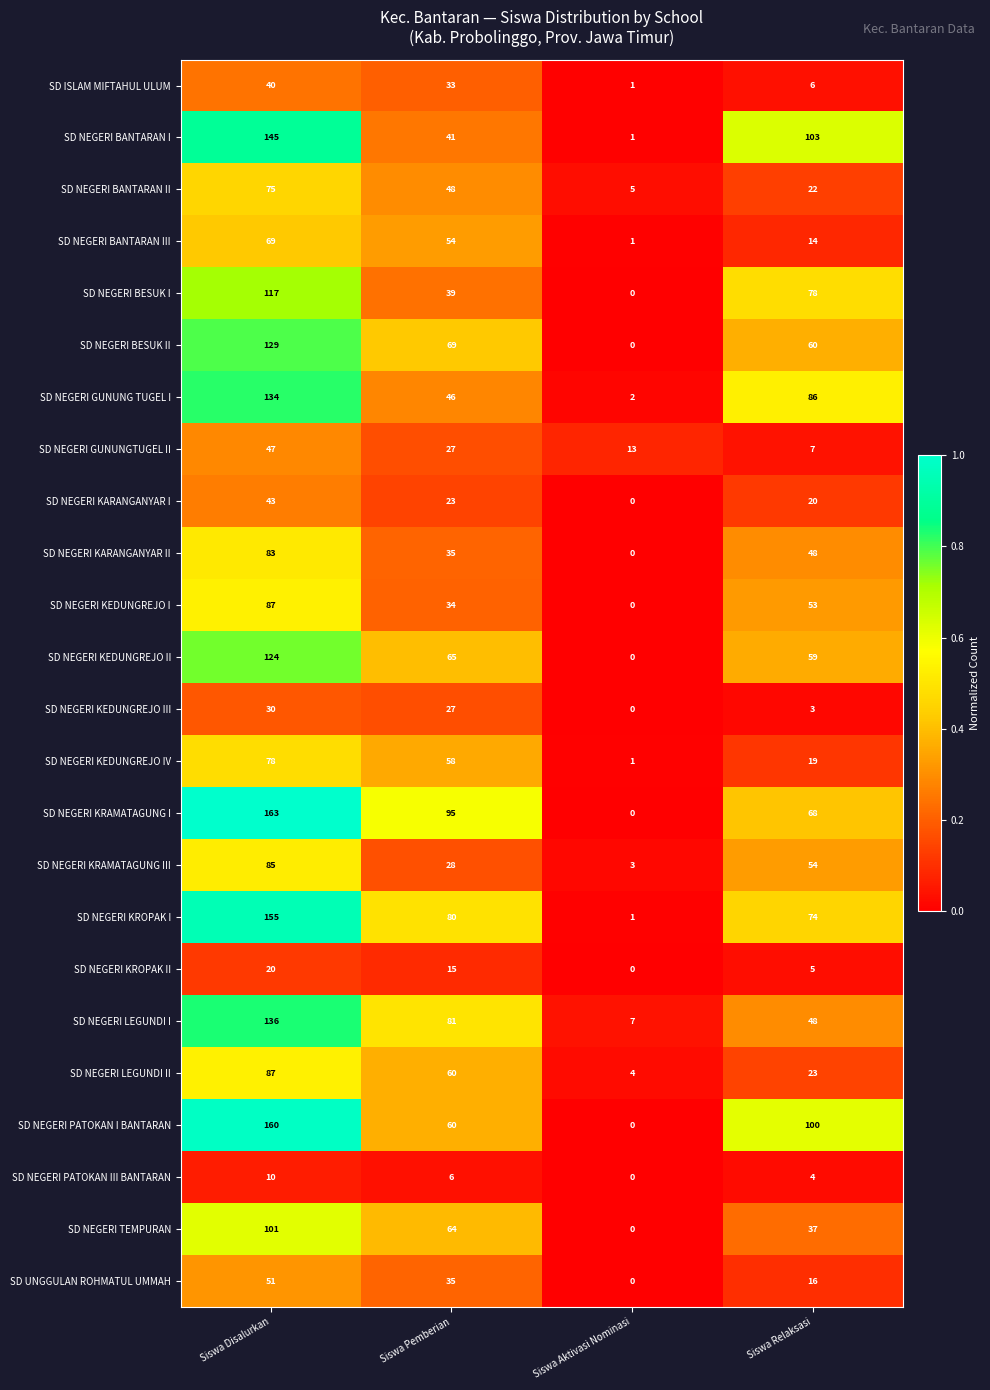

What is the total value across all series at Siswa Relaksasi?

1007